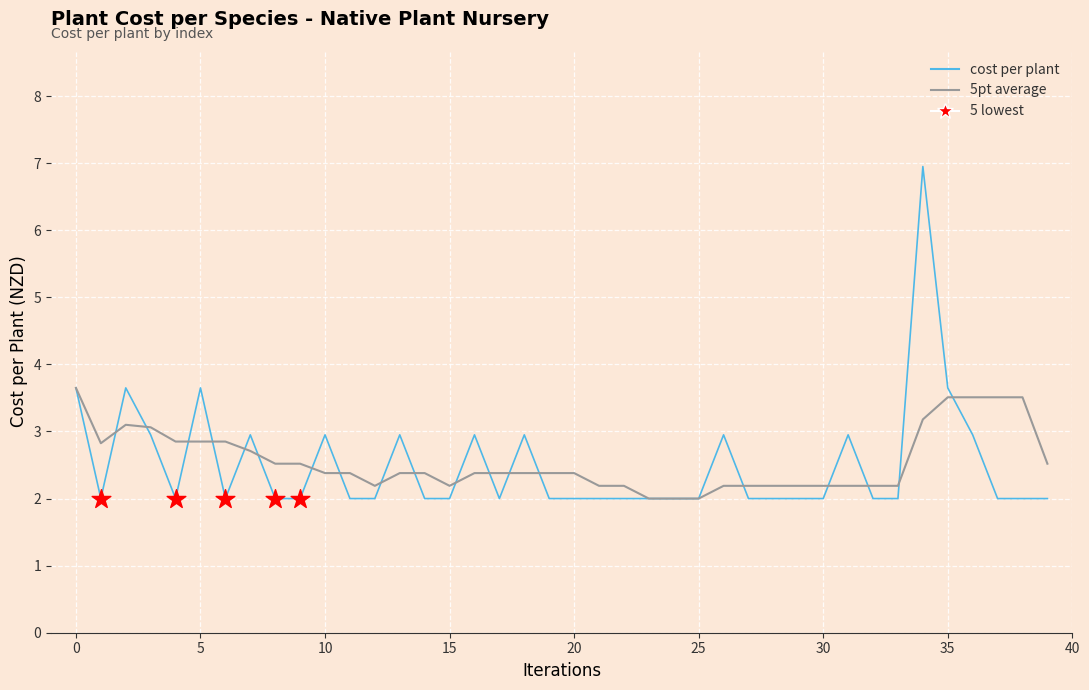

Which series has the largest range (max minus min)?

cost per plant